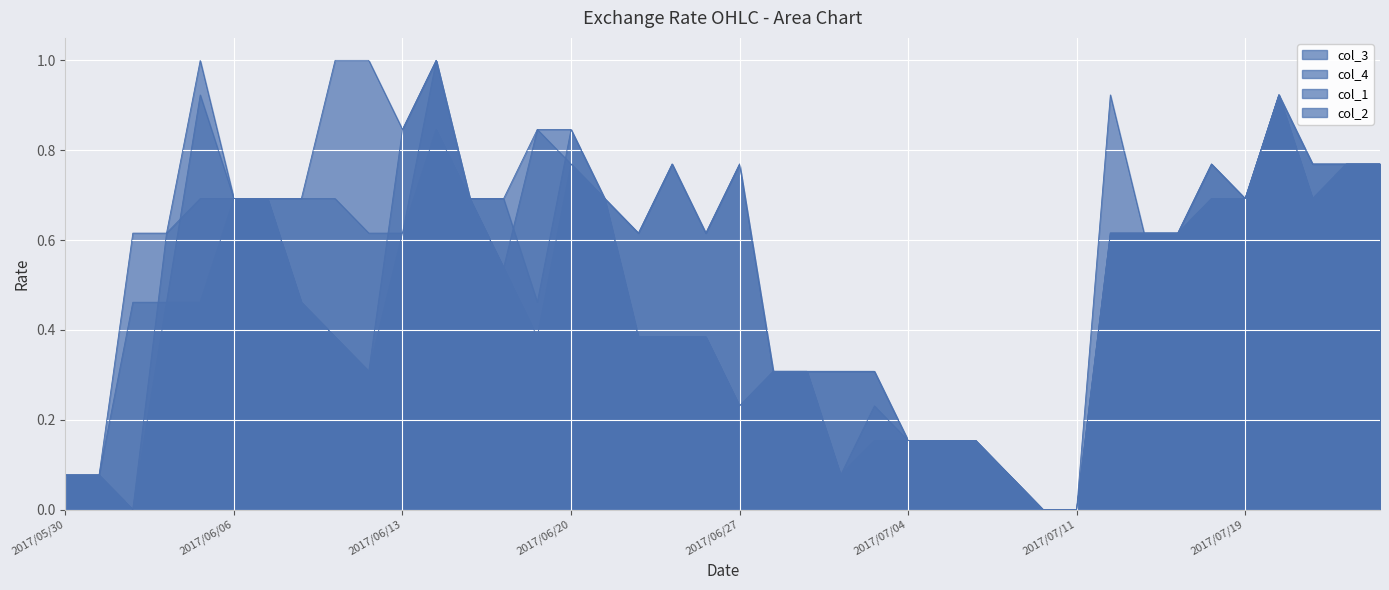

The col_3 series shows 0.2 at 2017/07/24. True or false?

False